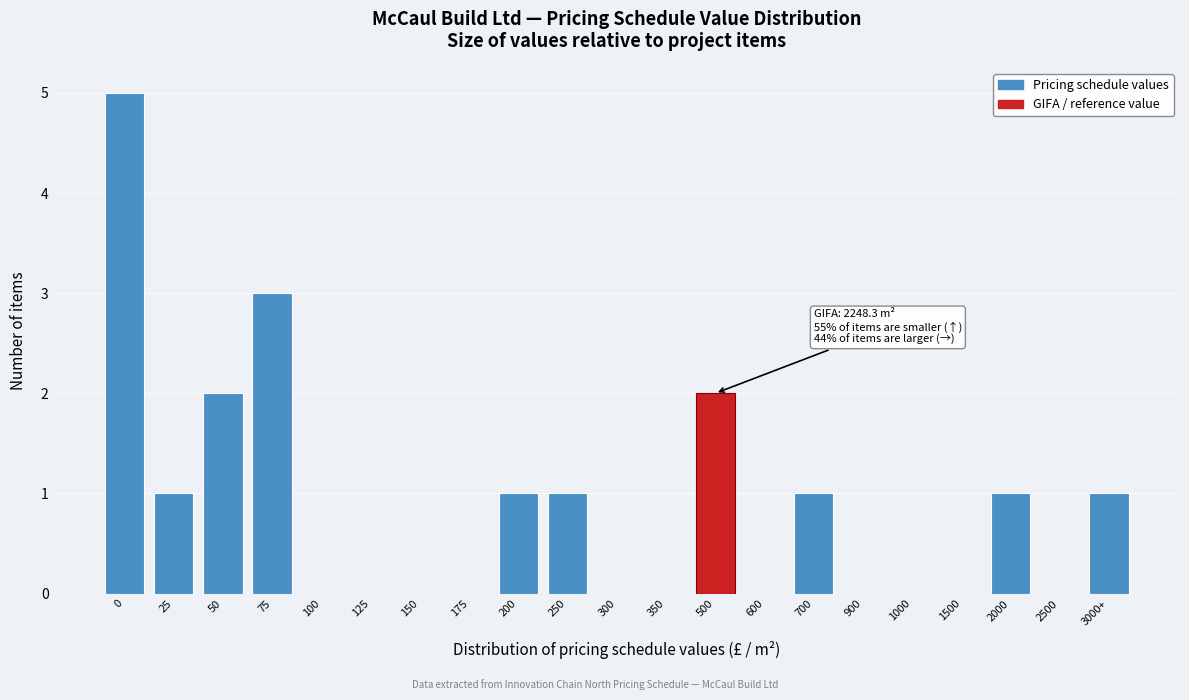

Reading right to left, what are all the values shown in this chart?

3000+=1	2500=0	2000=1	1500=0	1000=0	900=0	700=1	600=0	500=2	350=0	300=0	250=1	200=1	175=0	150=0	125=0	100=0	75=3	50=2	25=1	0=5